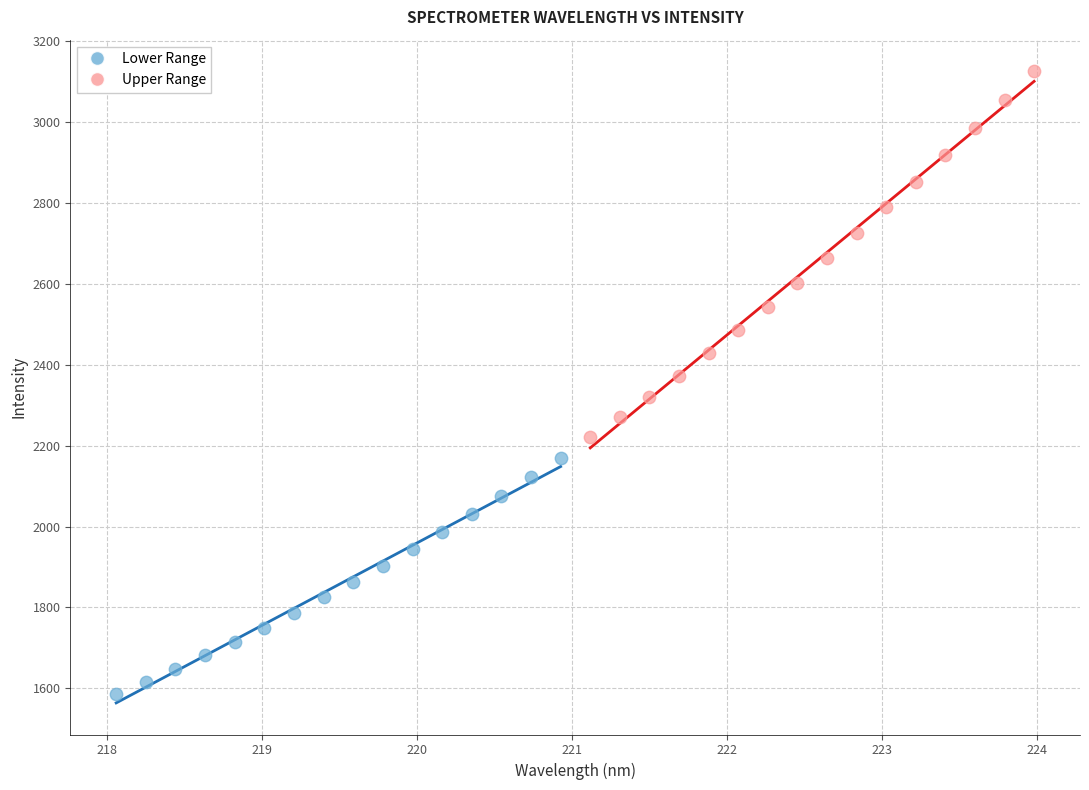

Which series reaches the minimum Y coordinate?

Lower Range